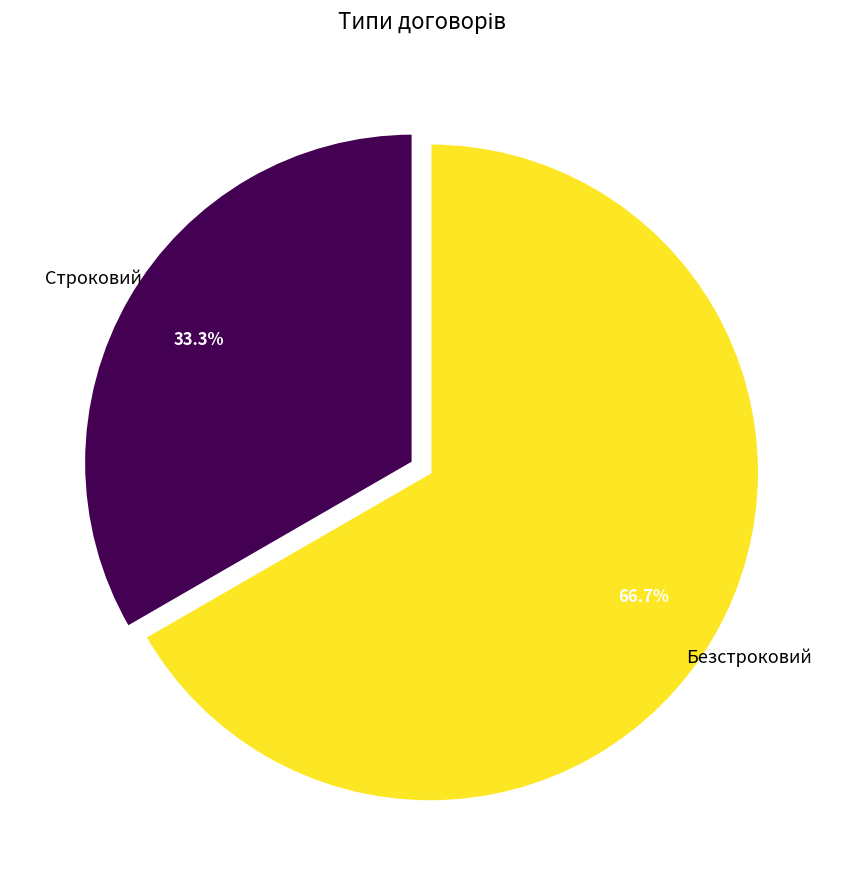

Approximately how many times larger is the value at Строковий compared to Безстроковий?

0.5